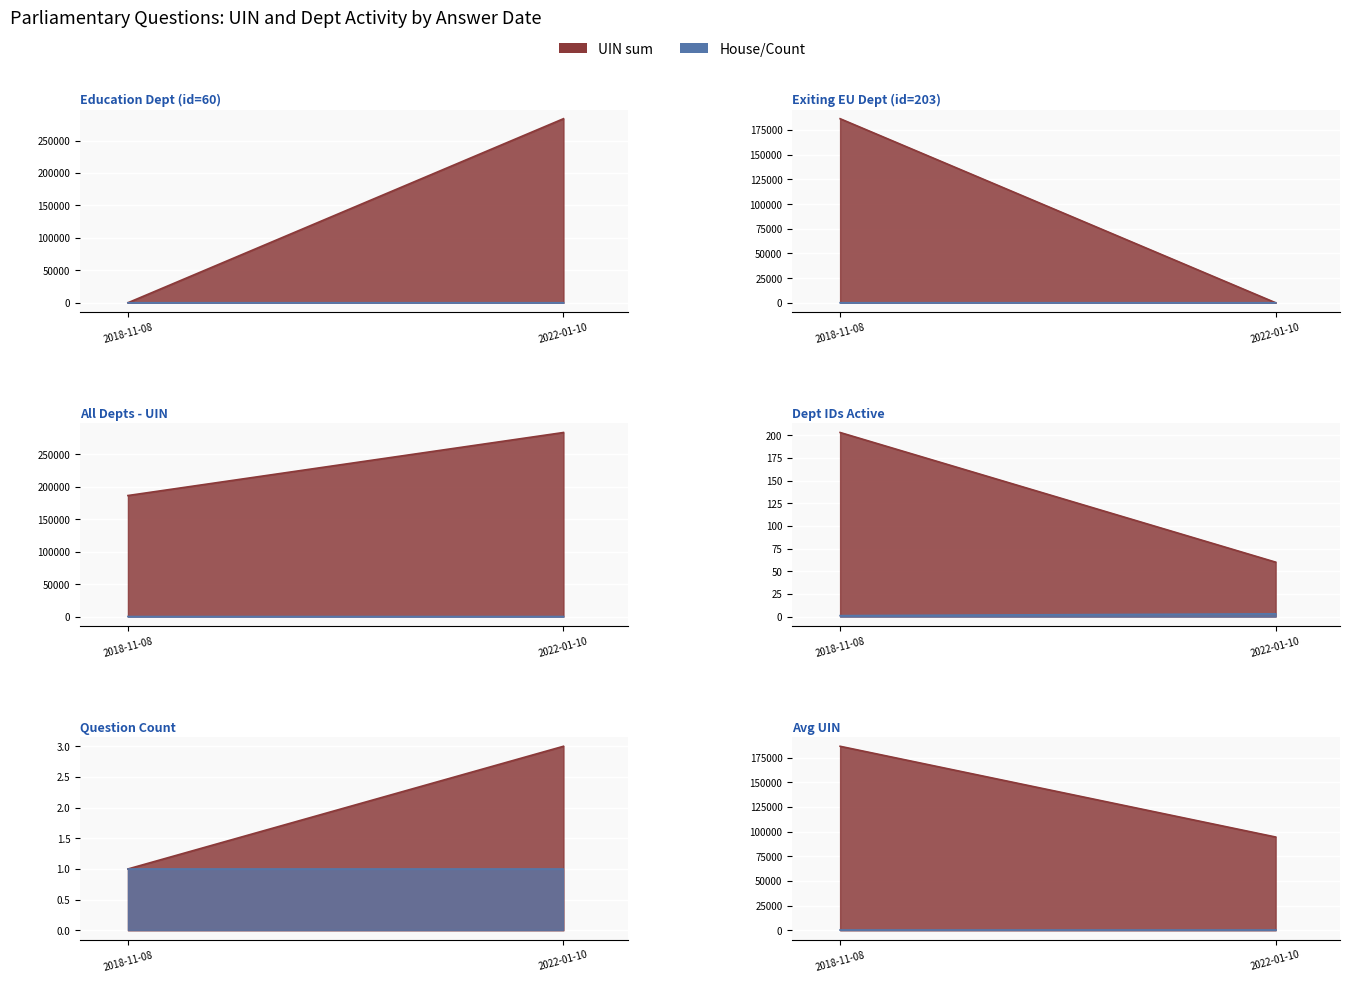

Does the chart display data point markers on the line(s)?

No